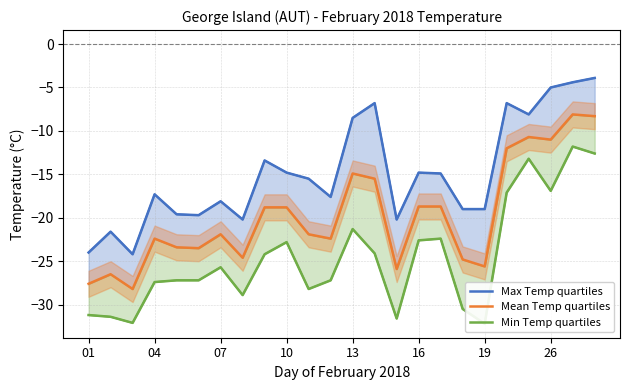

True or false: Max Temp quartiles and Mean Temp quartiles cross at least once.

False